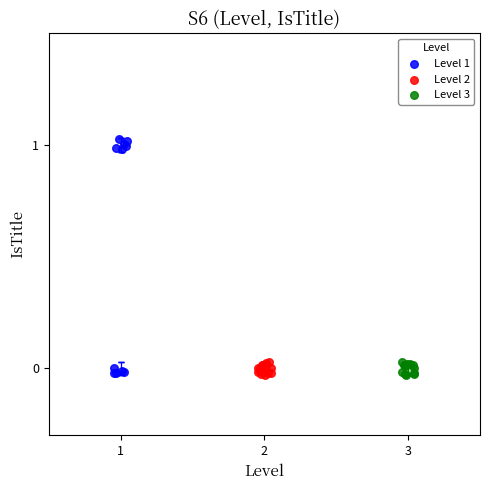

Which series reaches the maximum Y coordinate?

Level 1